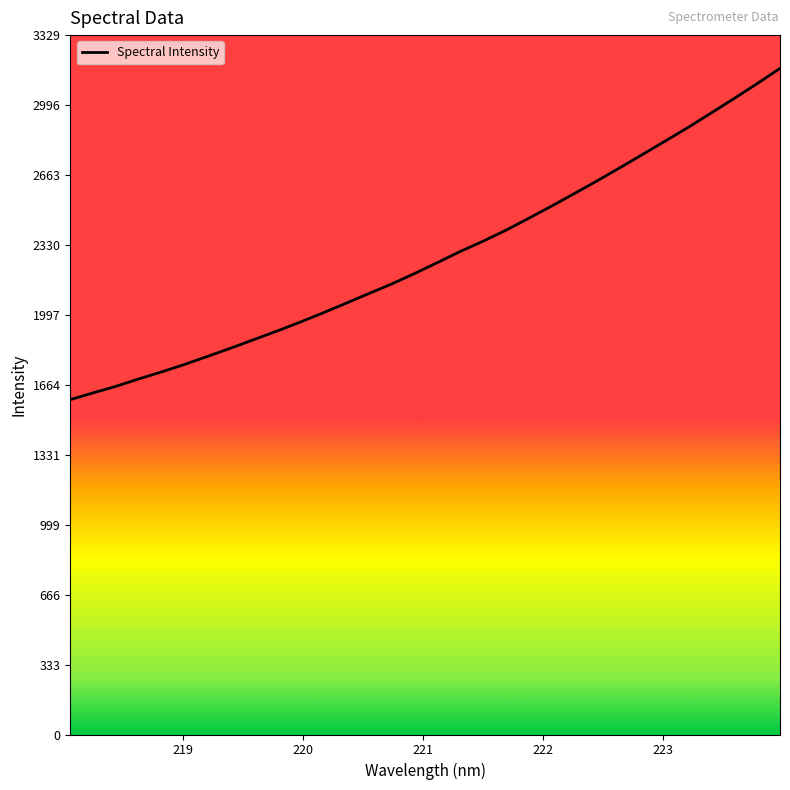

What is the maximum value shown in the chart?

3170.1